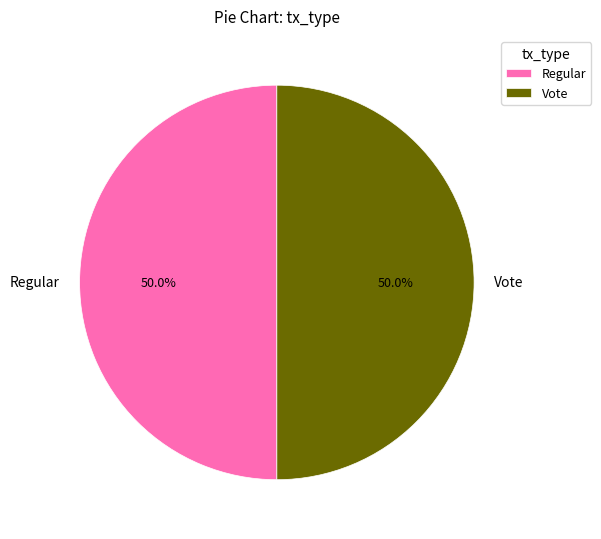

Approximately how many times larger is the value at Regular compared to Vote?

1.0